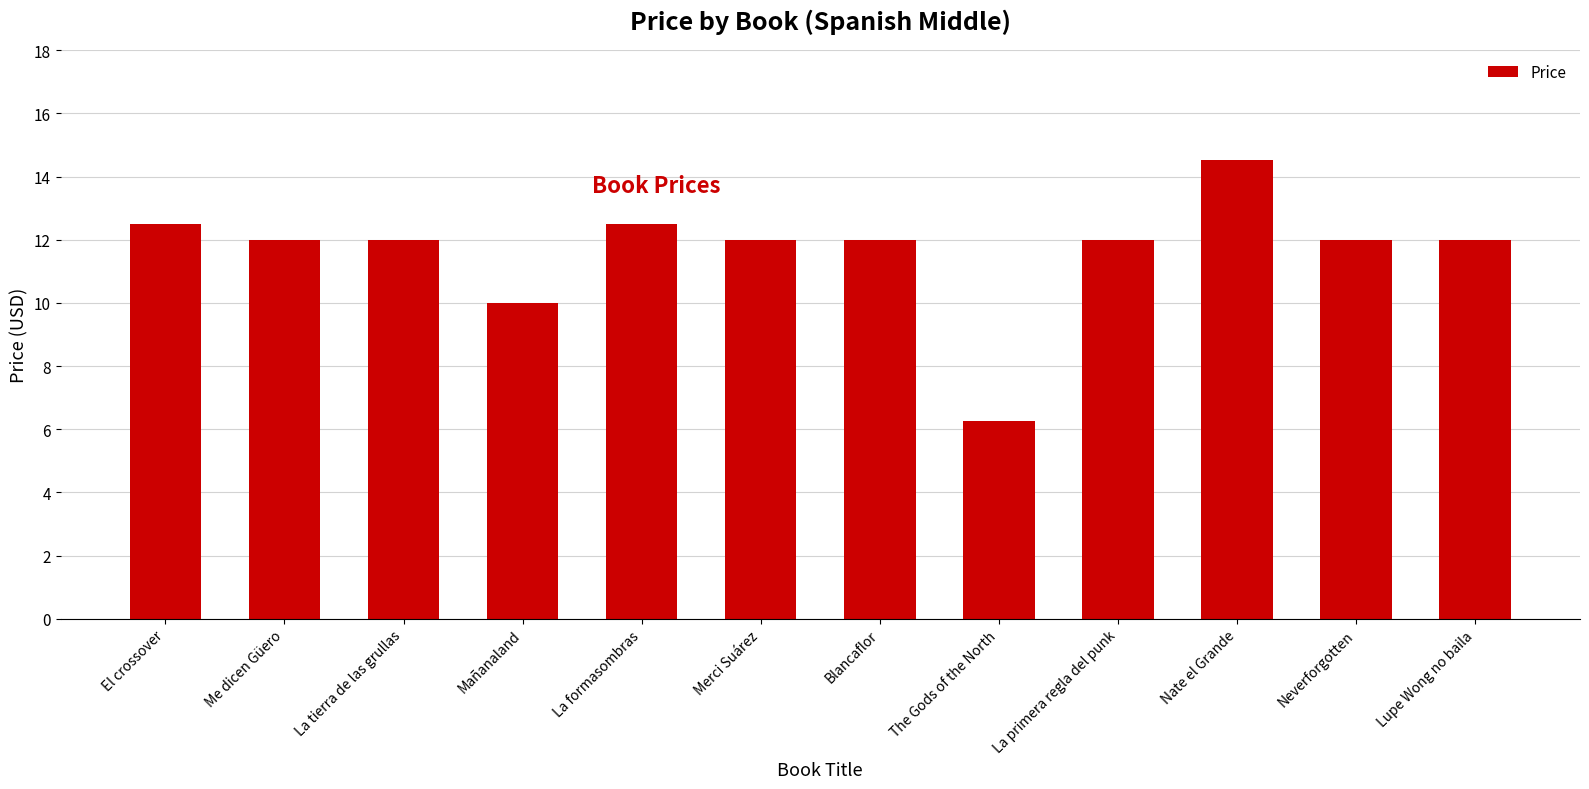

What value does the data have at La primera regla del punk?

12.0